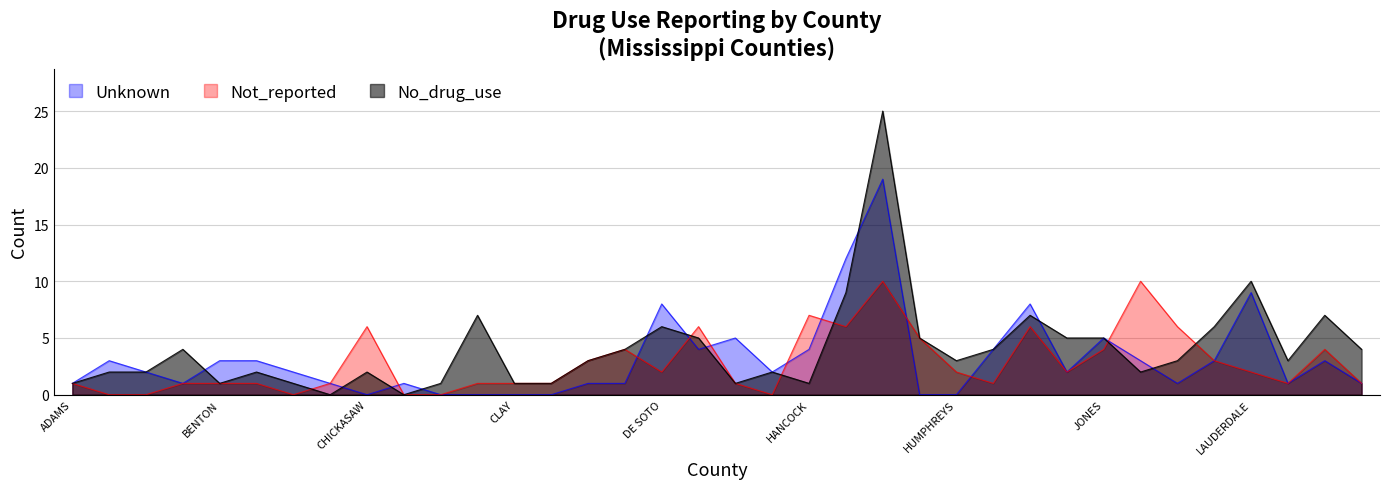

Where is No_drug_use nearest to the value 12?

LAUDERDALE